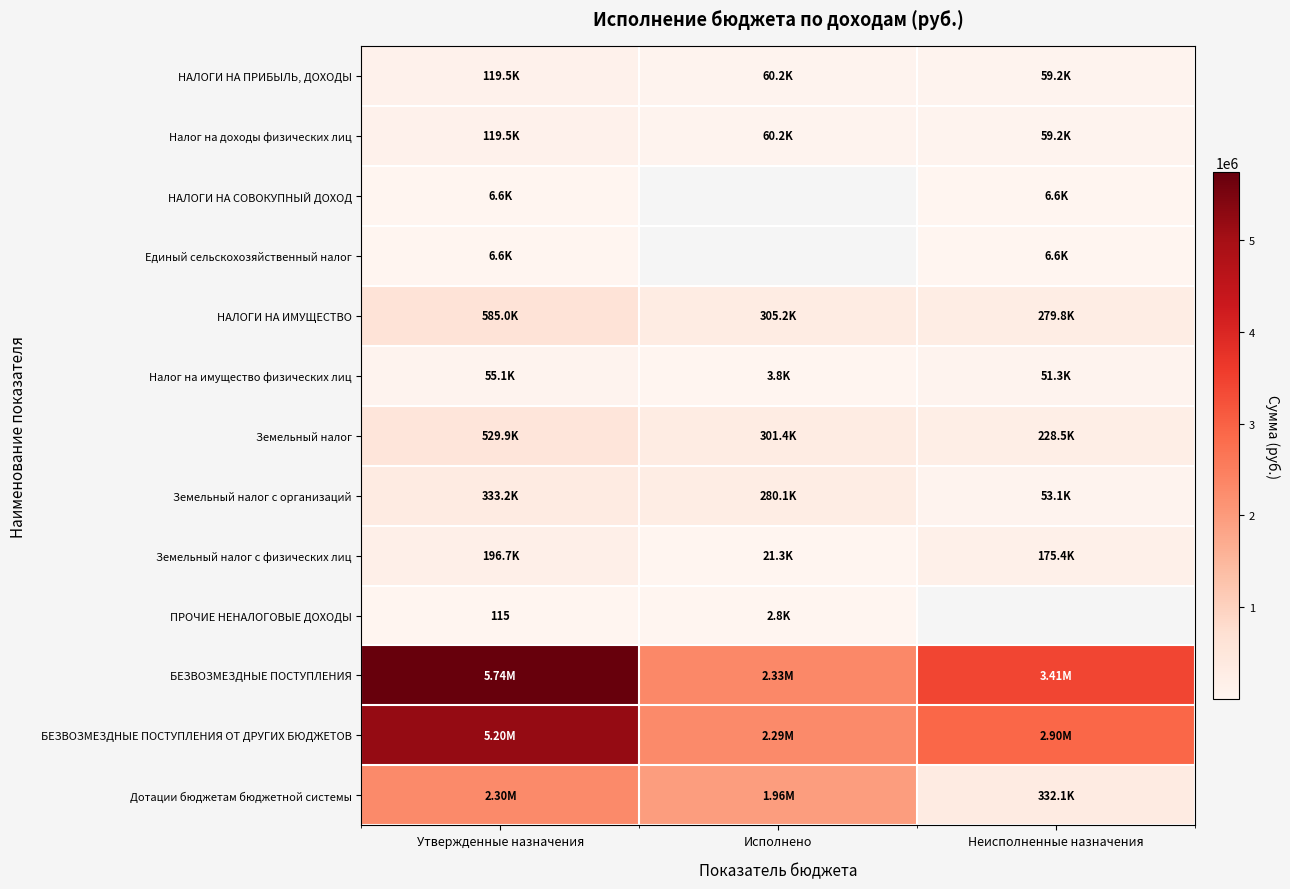

What is the spread (max minus min) of values at Неисполненные назначения?

3403409.5